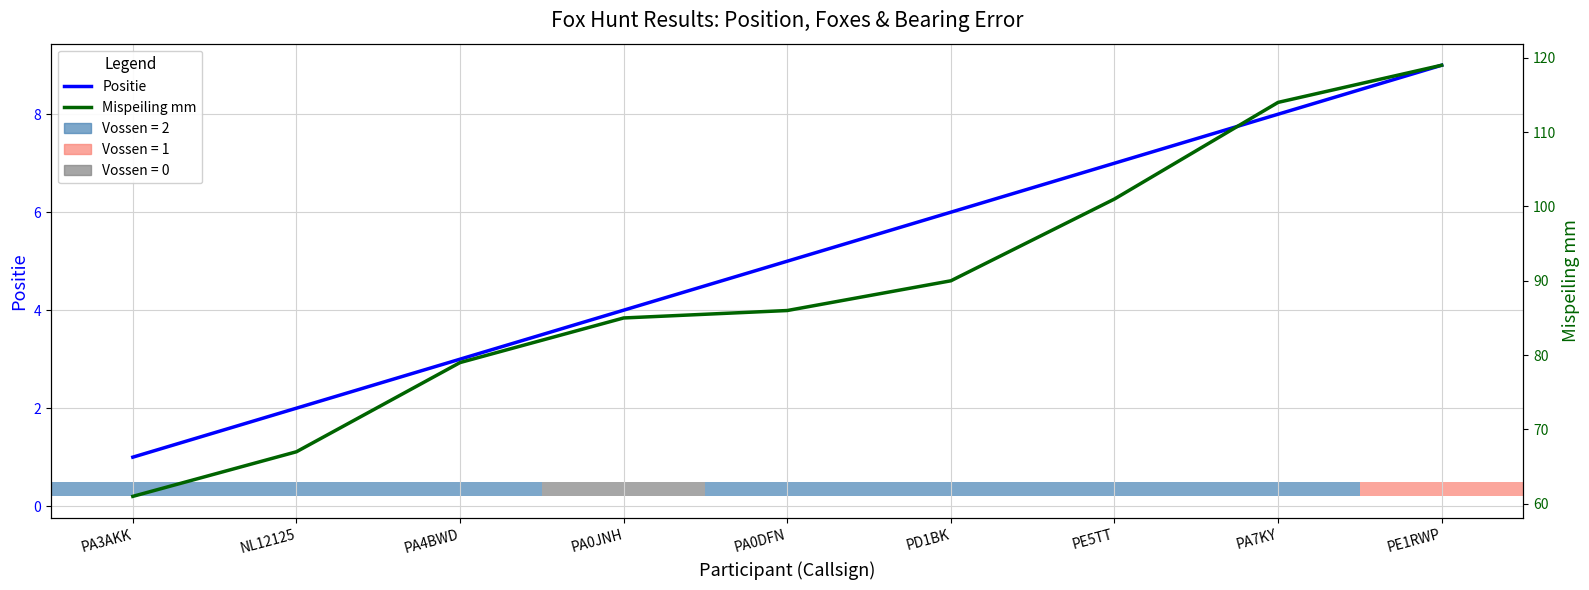

True or false: Mispeiling mm and Positie intersect in this chart.

False